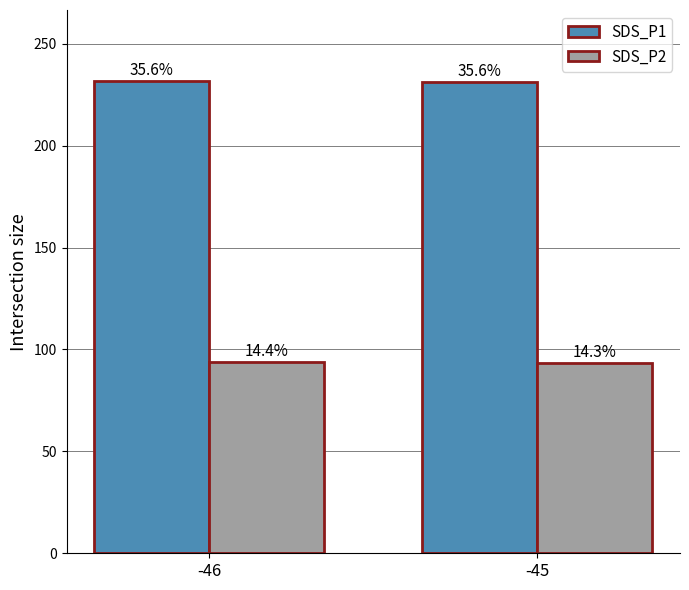

The SDS_P1 series shows 329.7 at -46. True or false?

False